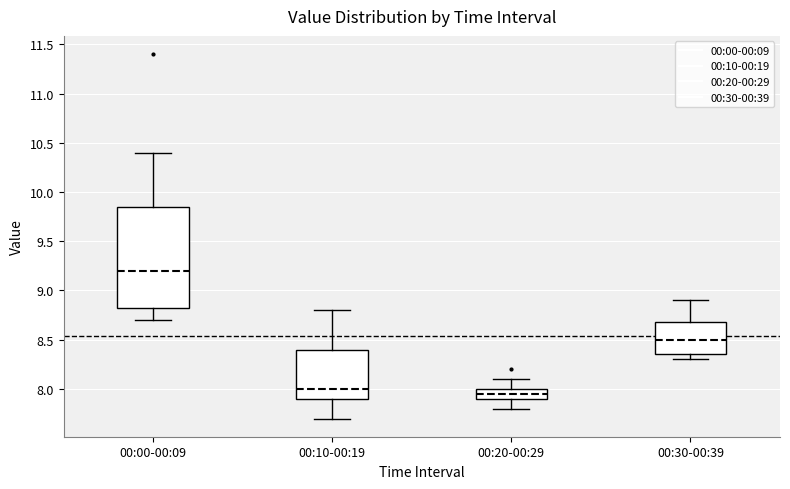

Reading left to right, transcribe this box plot: for each box, give where its median line is, the range the box spans, and where its two whiskers end, as read against the y-axis. The values are not printed on the chart, so give them approximately, as read against the axis.

00:00-00:09: median 9.20, box 8.85 to 9.85, whiskers 8.70 to 10.40
00:10-00:19: median 8.00, box 7.90 to 8.40, whiskers 7.70 to 8.80
00:20-00:29: median 7.95, box 7.90 to 8.00, whiskers 7.80 to 8.10
00:30-00:39: median 8.50, box 8.35 to 8.70, whiskers 8.30 to 8.90